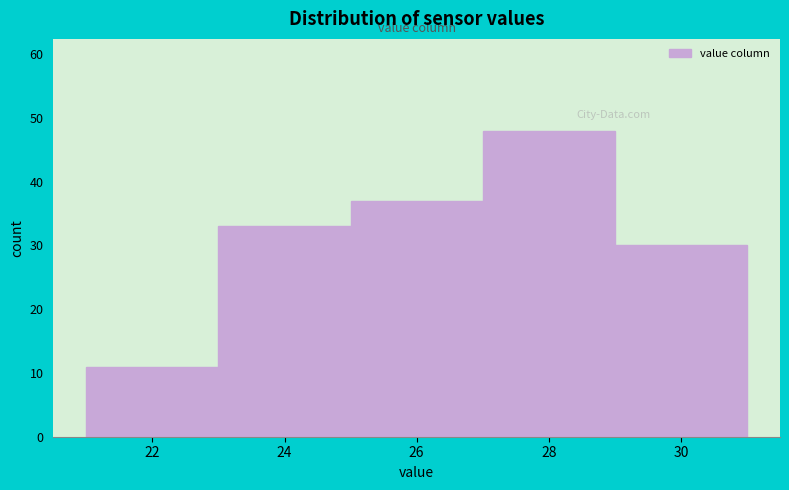

Reading left to right, transcribe all the data shown in this chart.

11	33	37	48	30